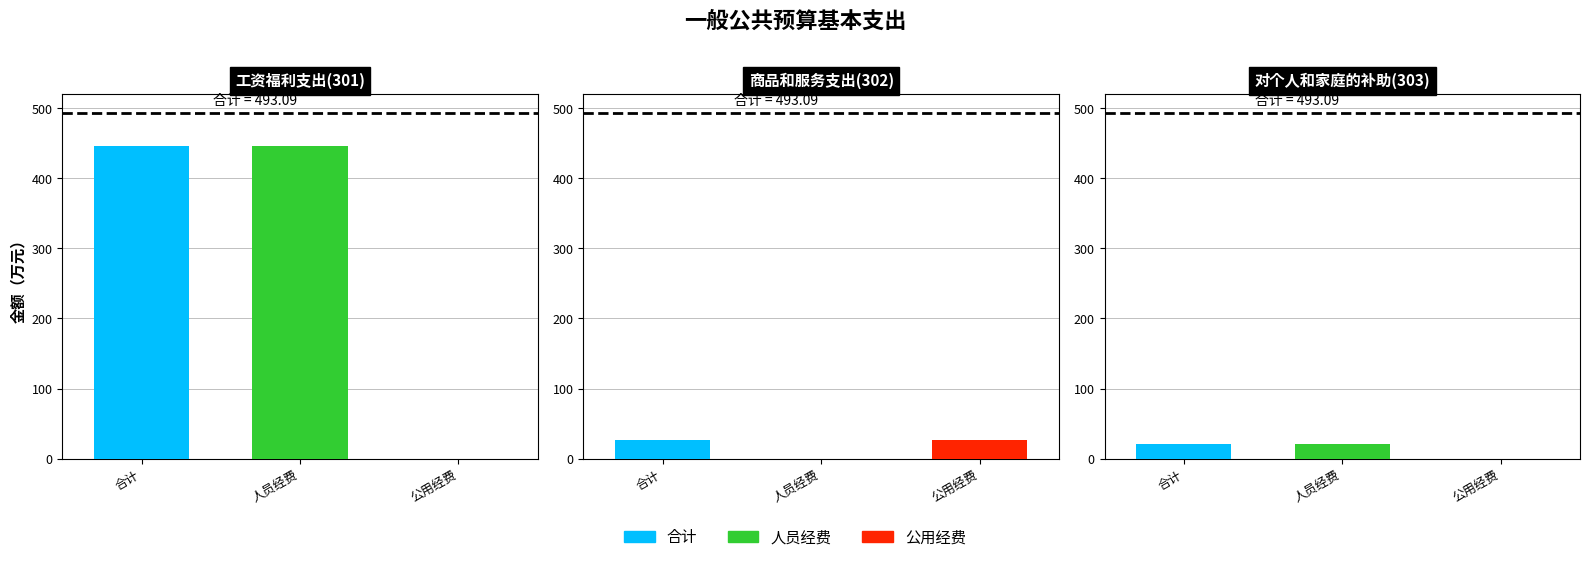

What are all the series names shown in the legend?

合计, 人员经费, 公用经费